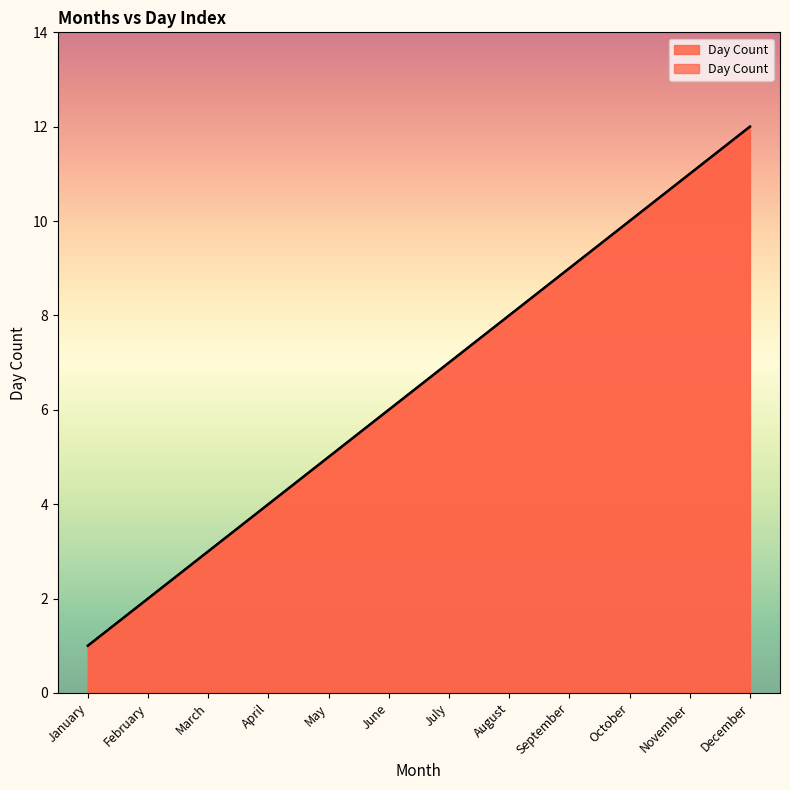

At which category does the chart reach its minimum across all series?

January